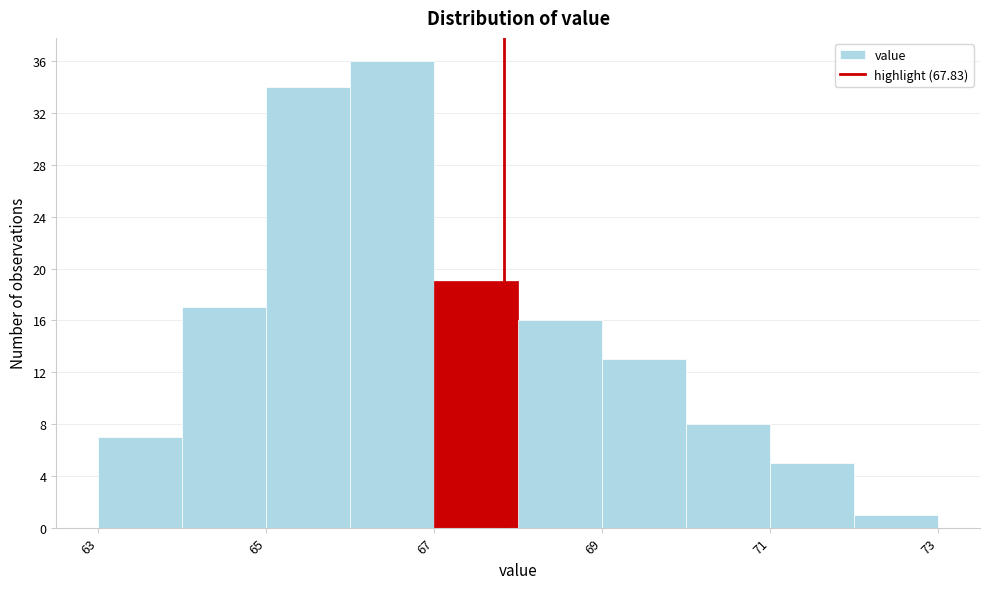

Reading left to right, transcribe this chart: for each bar, give the range it covers on the x-axis and its height. The values are not printed on the chart, so give them approximately, as read against the axis.

63 to 64: 7
64 to 65: 17
65 to 66: 34
66 to 67: 36
67 to 68: 19
68 to 69: 16
69 to 70: 13
70 to 71: 8
71 to 72: 5
72 to 73: 1